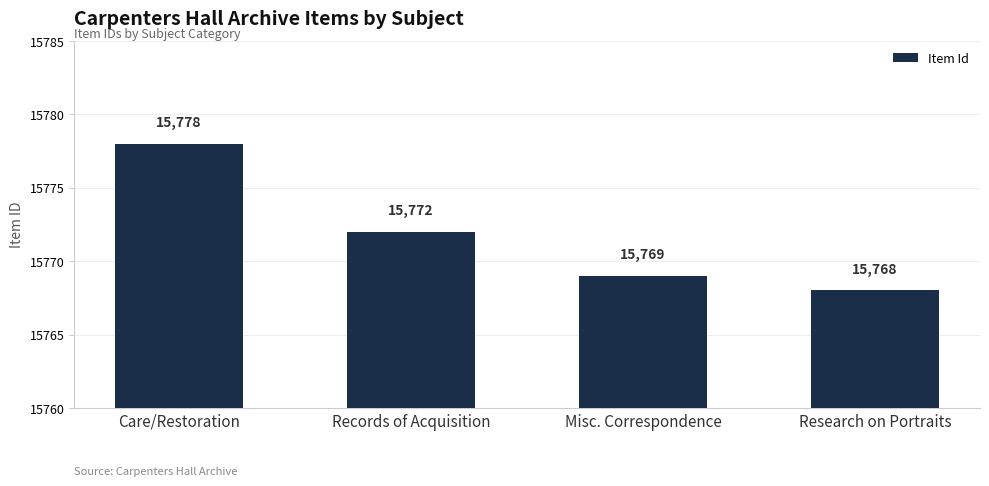

What is the ratio of the value at Records of Acquisition to the value at Care/Restoration?

1.0